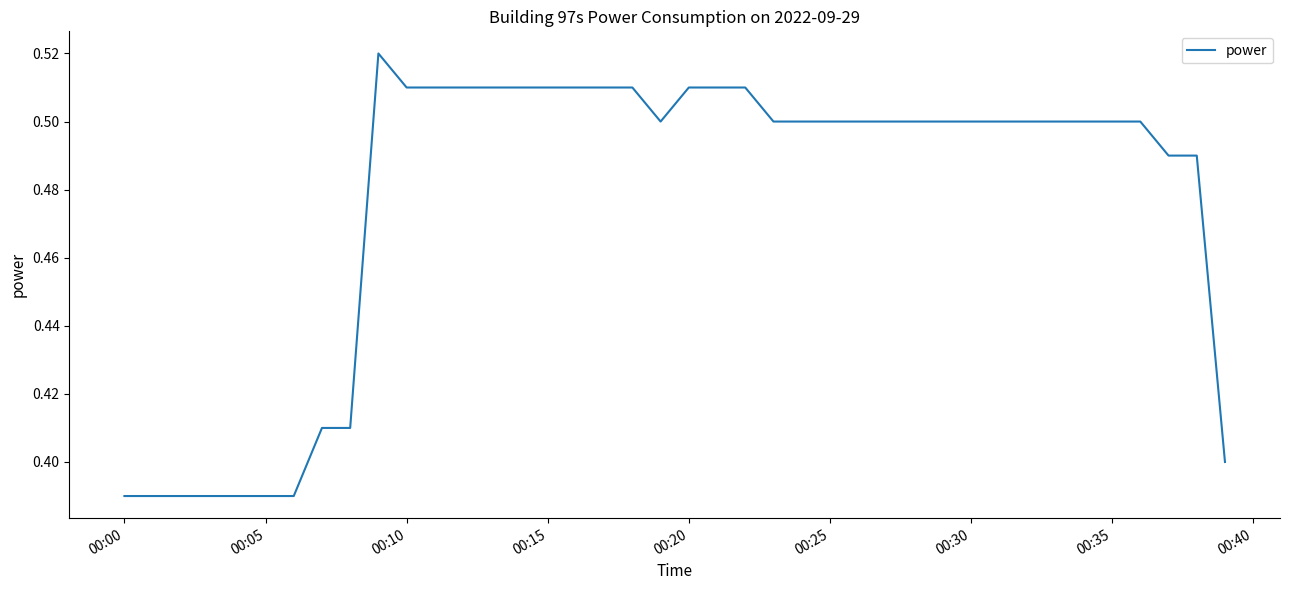

How many lines are shown in the chart?

1